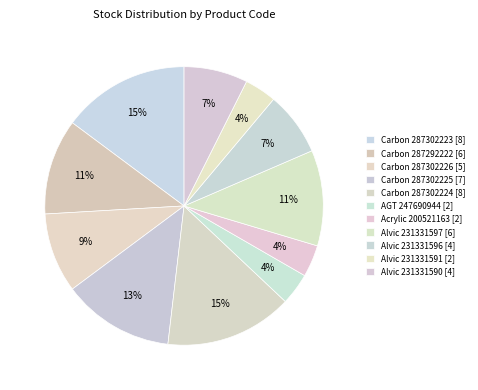

Count the number of slices in the pie.

11